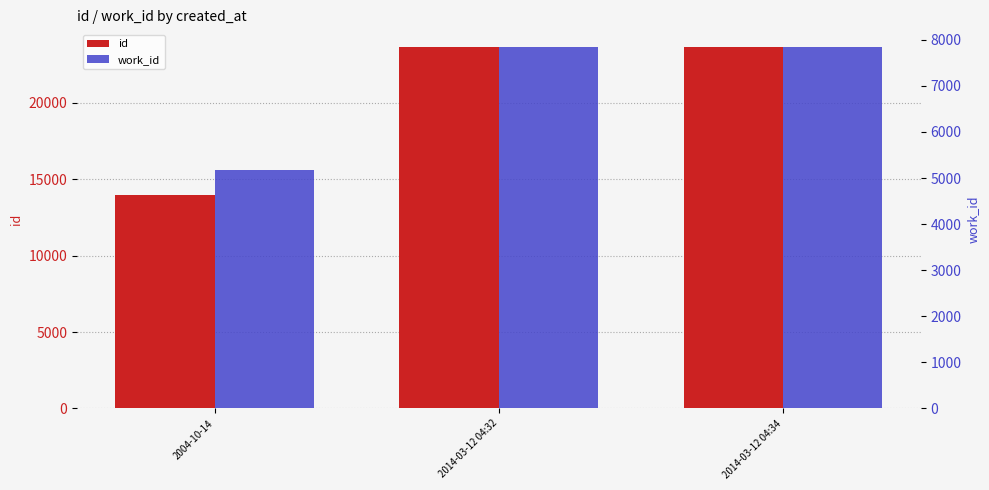

What is the maximum value shown in the chart?

23613